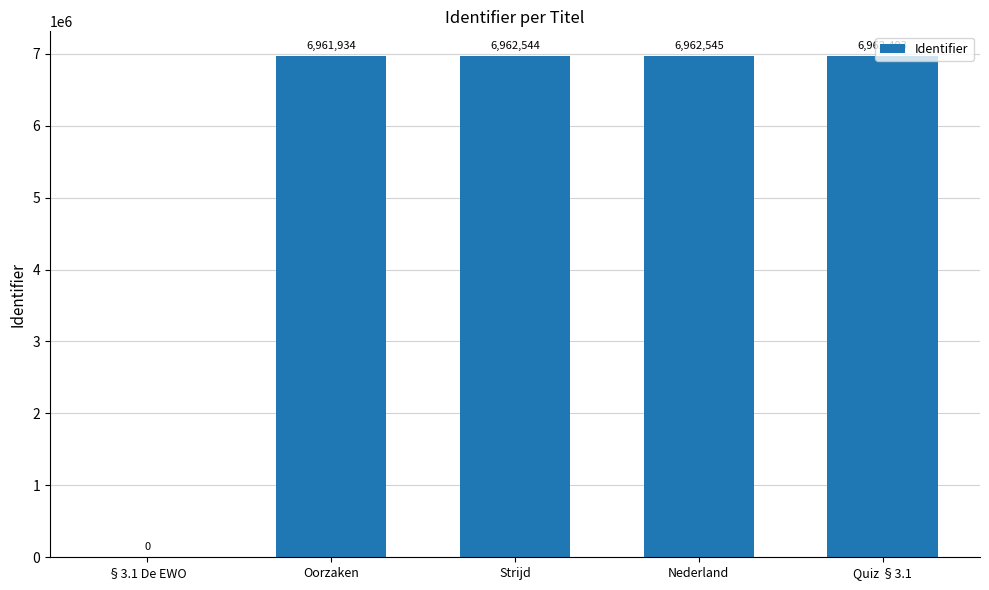

Which label corresponds to the largest value in the chart?

Nederland